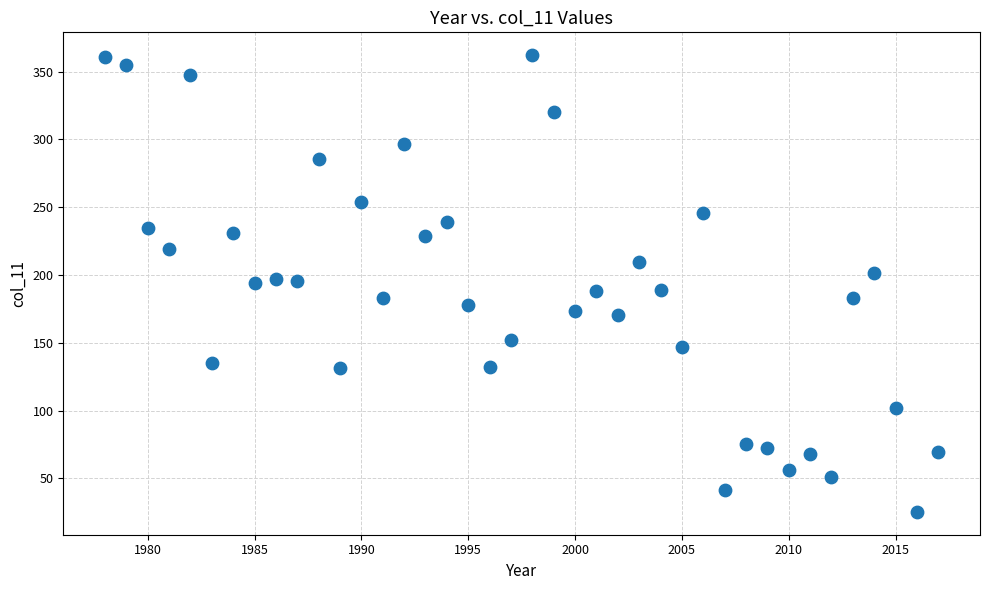

What is the range of X values (max minus min)?

39.0